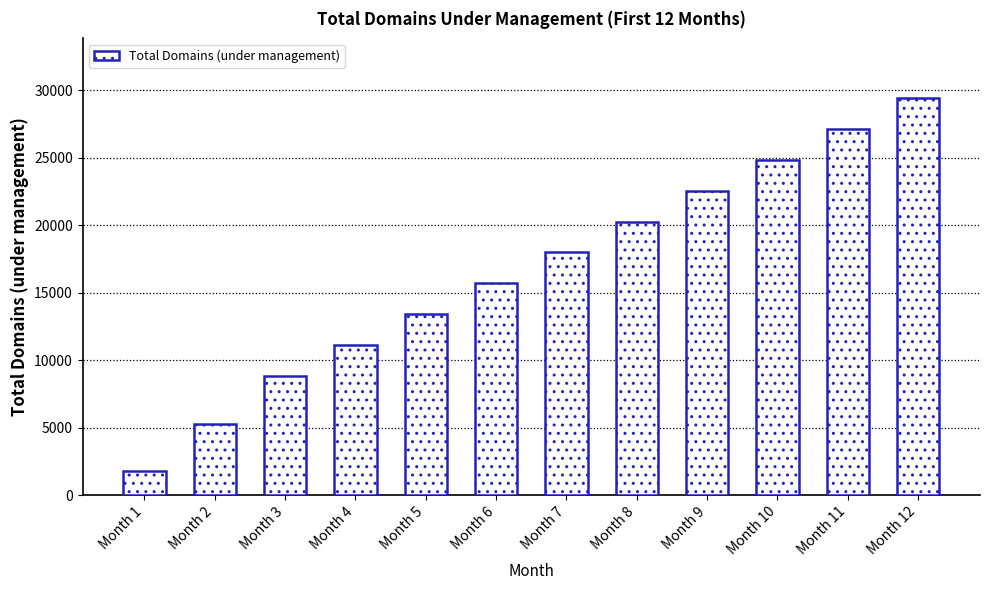

The chart shows a value of 11096 at Month 4. True or false?

True